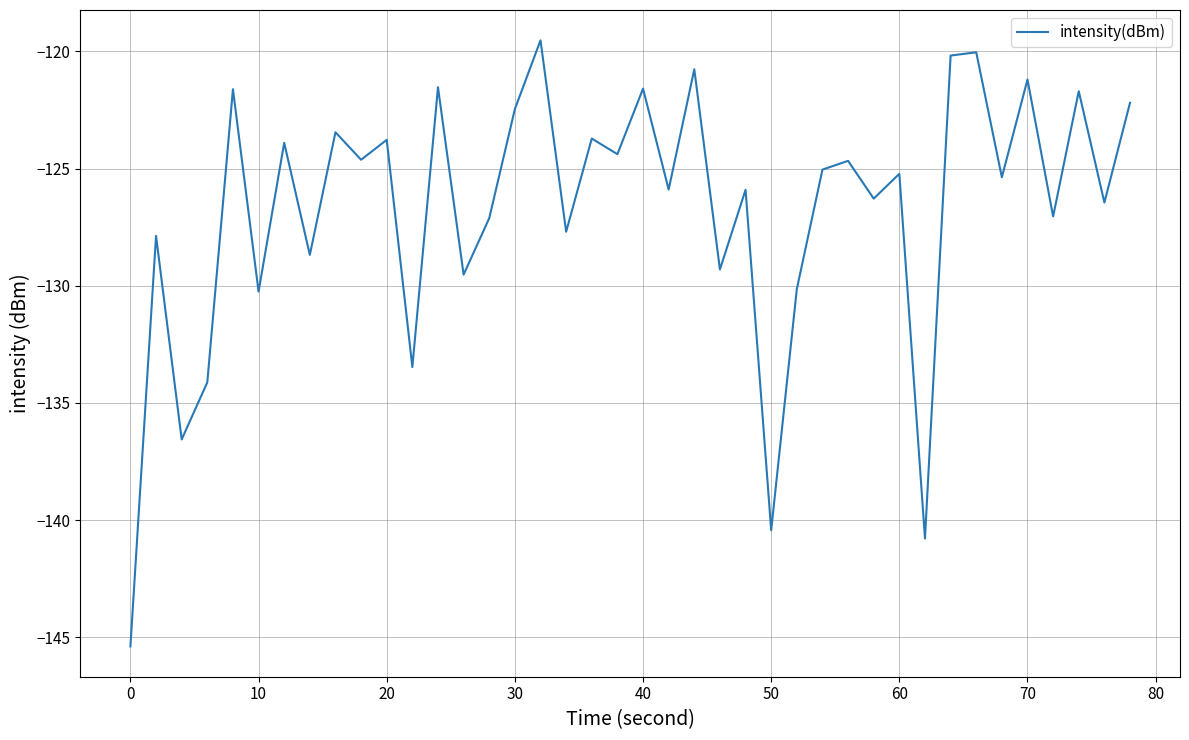

What is the maximum value shown in the chart?

-119.5